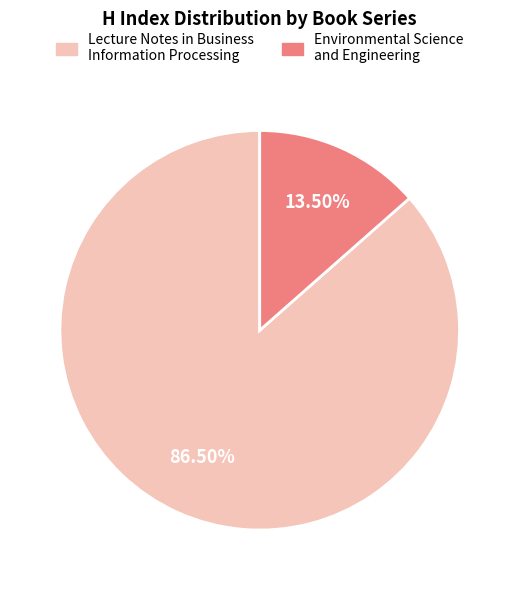

To the nearest percent, what is the combined percentage of Environmental Science and Engineering and Lecture Notes in Business Information Processing?

100%